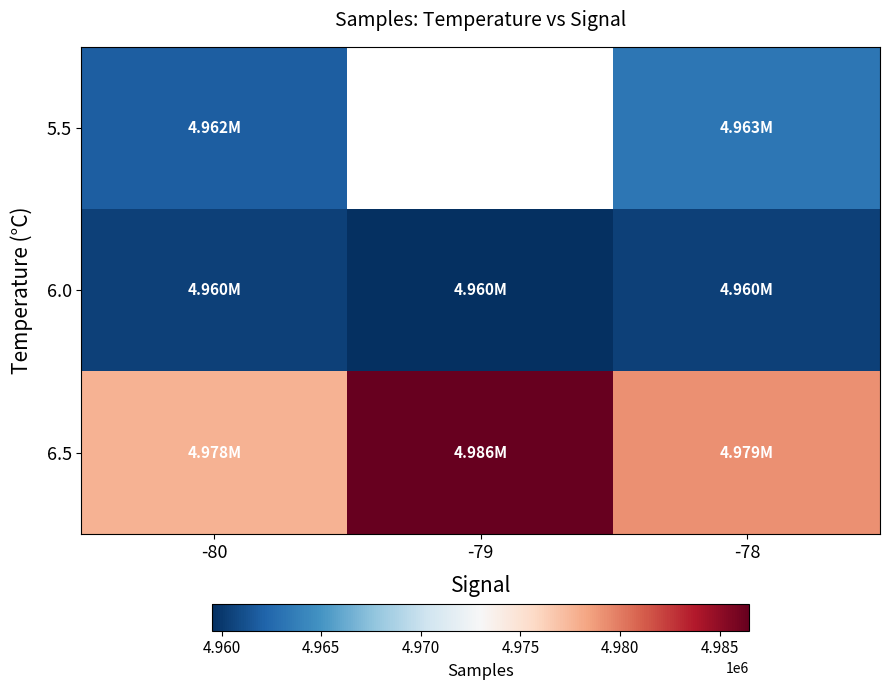

Which series has the widest spread of values?

6.5